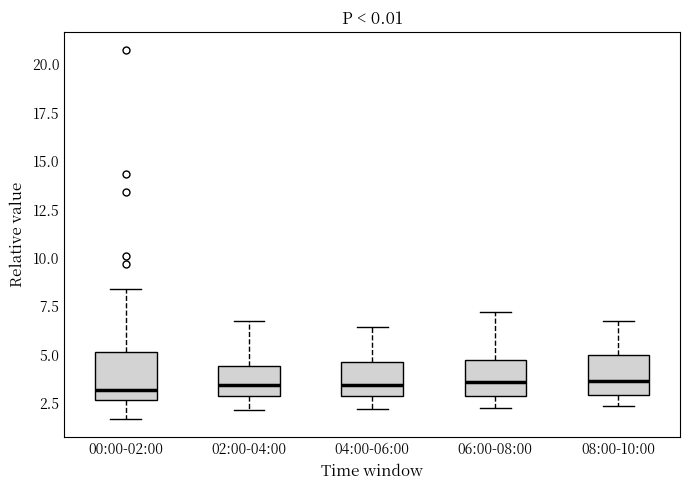

Reading left to right, transcribe this box plot: for each box, give where its median line is, the range the box spans, and where its two whiskers end, as read against the y-axis. The values are not printed on the chart, so give them approximately, as read against the axis.

00:00-02:00: median 3.0, box 2.5 to 5.0, whiskers 1.5 to 8.5
02:00-04:00: median 3.5, box 3.0 to 4.5, whiskers 2.0 to 7.0
04:00-06:00: median 3.5, box 3.0 to 4.5, whiskers 2.0 to 6.5
06:00-08:00: median 3.5, box 3.0 to 5.0, whiskers 2.5 to 7.0
08:00-10:00: median 3.5, box 3.0 to 5.0, whiskers 2.5 to 6.5